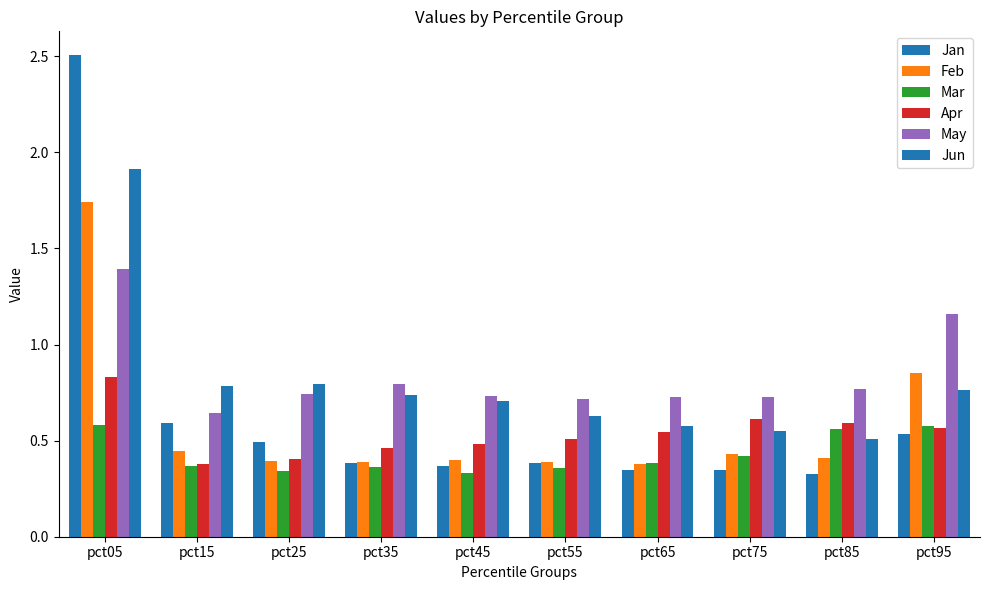

What is the greatest value displayed?

2.5